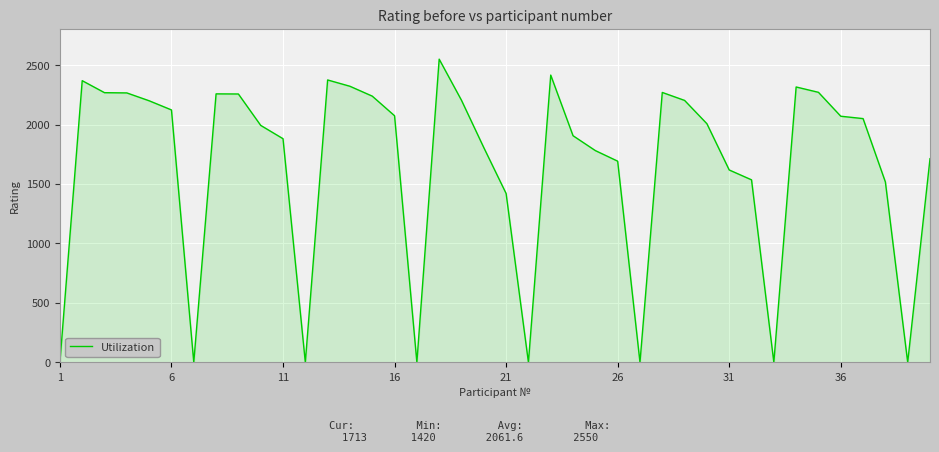

What is the maximum value shown in the chart?

2550